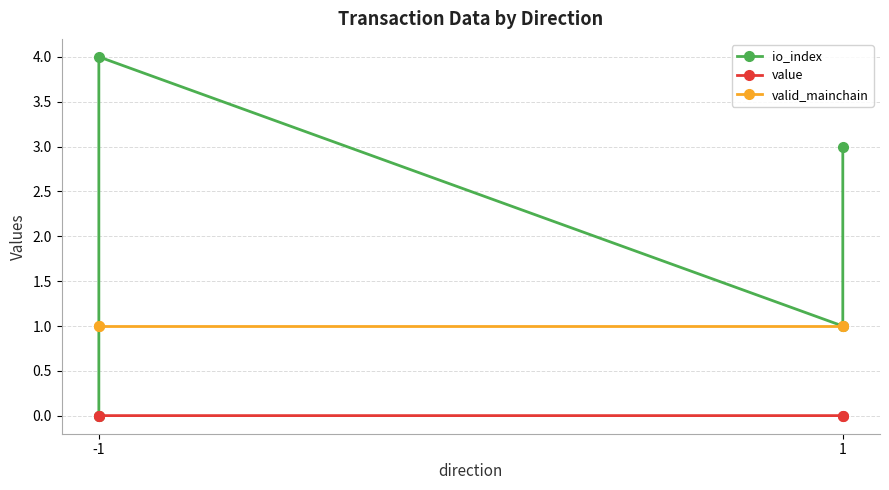

True or false: valid_mainchain and io_index cross at least once.

True